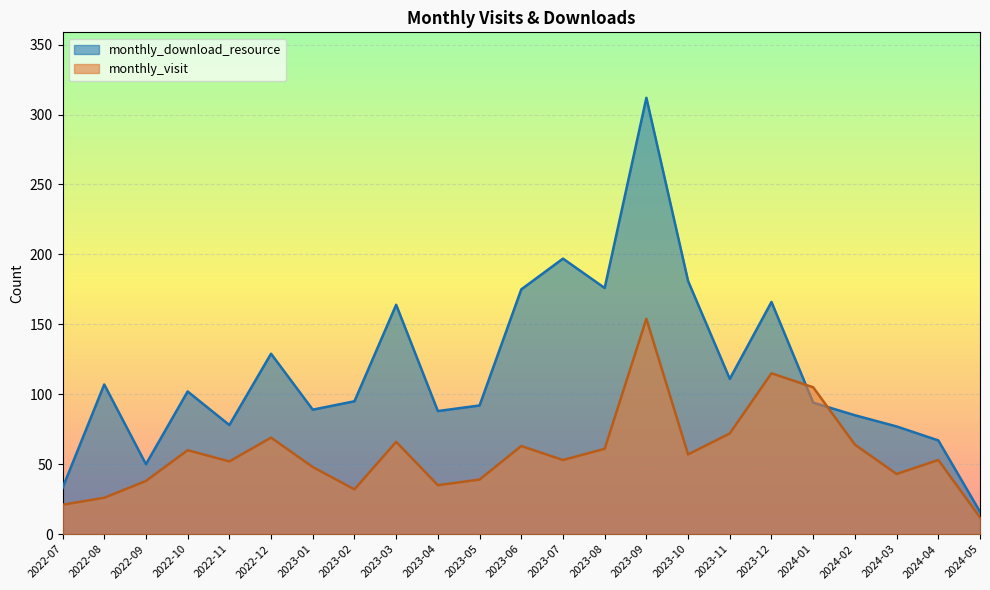

The monthly_download_resource series shows 79 at 2023-10. True or false?

False